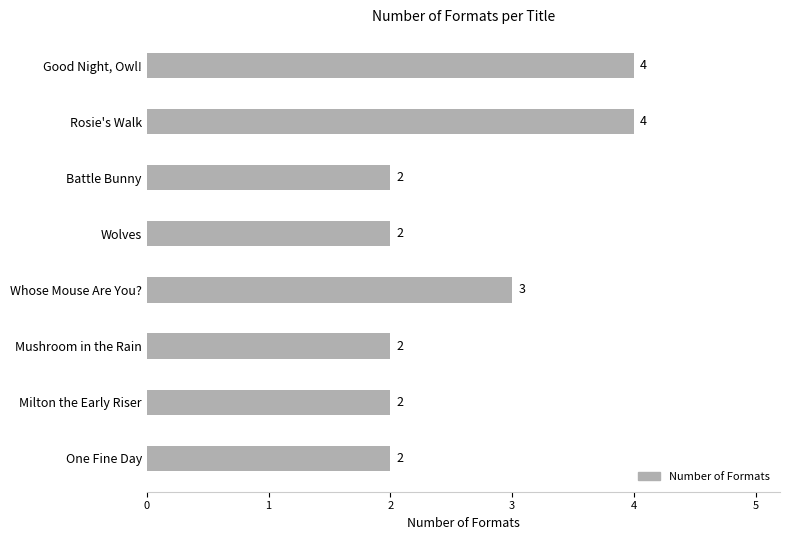

Between Mushroom in the Rain and Rosie's Walk, which is larger?

Rosie's Walk